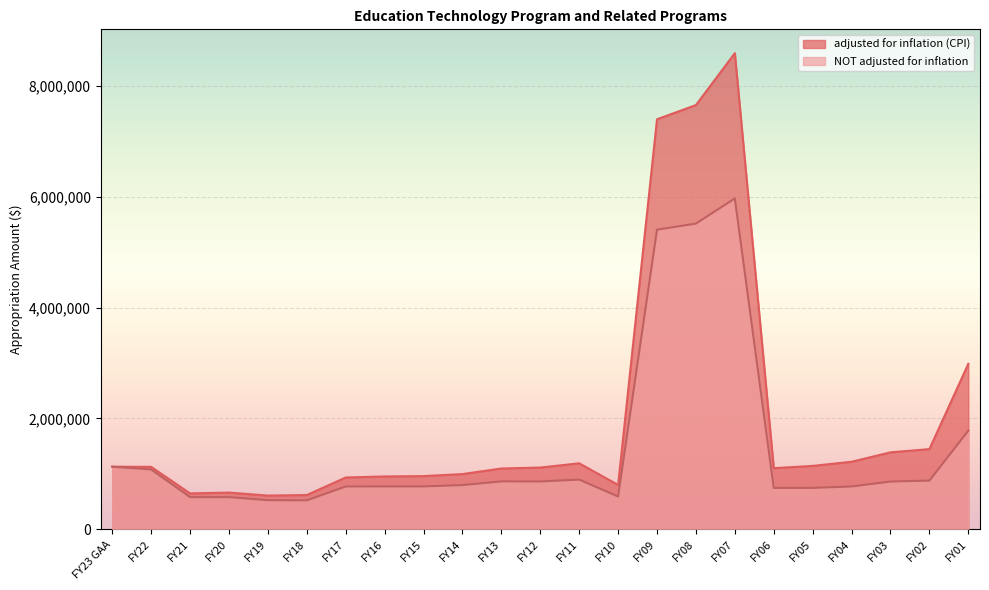

Read the NOT adjusted for inflation value at FY14.

795548